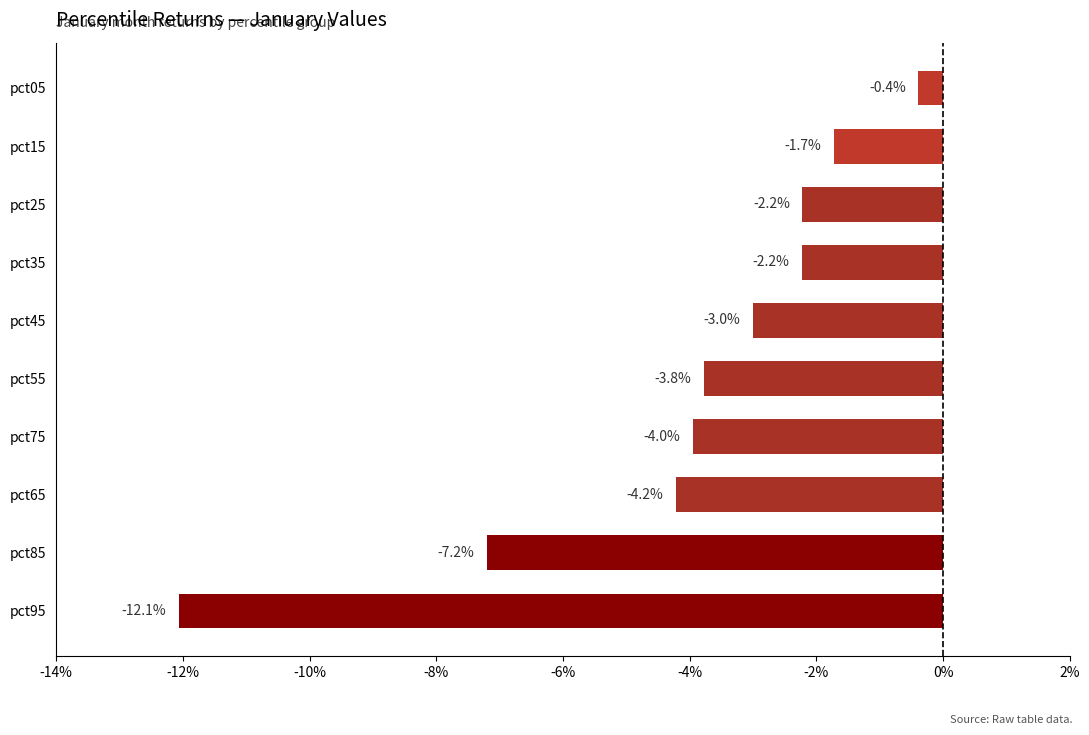

Are the bars horizontal?

Yes